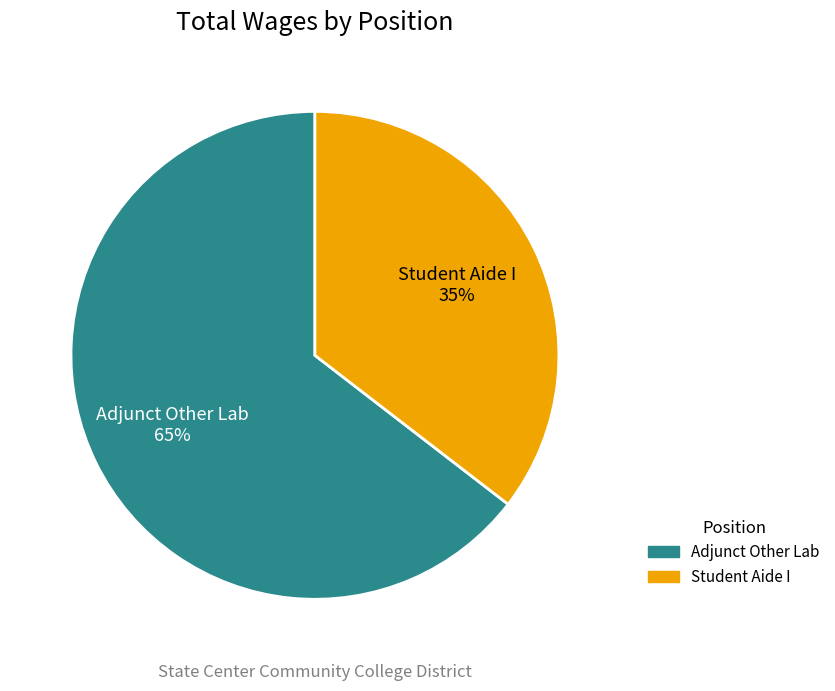

Is it true that Adjunct Other Lab is 53% of the pie?

False